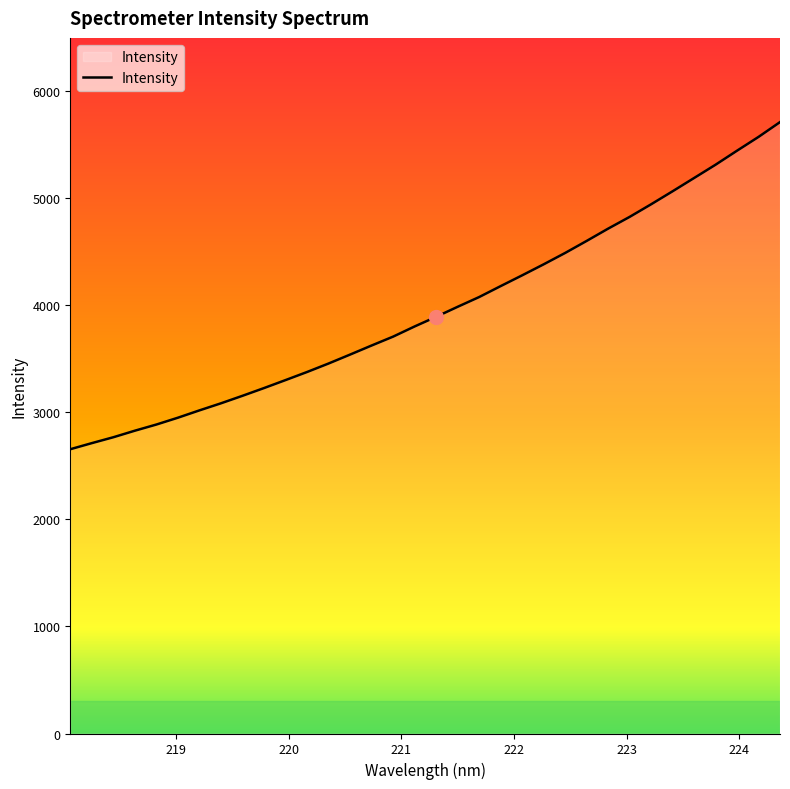

What is the difference between the maximum and minimum values?

3056.7